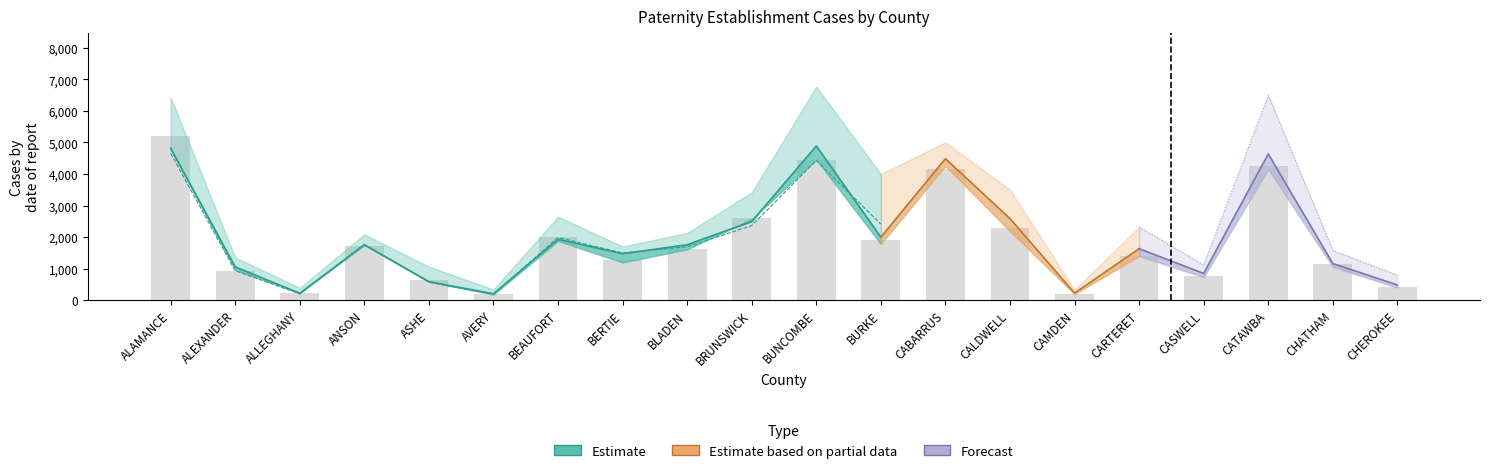

Reading left to right, transcribe all the data shown in this chart.

LYBOW: ALAMANCE=4654	ALEXANDER=932	ALLEGHANY=200	ANSON=1772	ASHE=569	AVERY=193	BEAUFORT=1985	BERTIE=1498	BLADEN=1693	BRUNSWICK=2364	BUNCOMBE=4430	BURKE=2411	CABARRUS=3920	CALDWELL=2496	CAMDEN=223	CARTERET=1555	CASWELL=835	CATAWBA=4467	CHATHAM=1131	CHEROKEE=479
LYPat: ALAMANCE=4816	ALEXANDER=1055	ALLEGHANY=216	ANSON=1756	ASHE=587	AVERY=202	BEAUFORT=1930	BERTIE=1473	BLADEN=1758	BRUNSWICK=2494	BUNCOMBE=4888	BURKE=1999	CABARRUS=4485	CALDWELL=2585	CAMDEN=224	CARTERET=1631	CASWELL=848	CATAWBA=4636	CHATHAM=1161	CHEROKEE=483
LYCases: ALAMANCE=6433	ALEXANDER=1357	ALLEGHANY=390	ANSON=2085	ASHE=1064	AVERY=338	BEAUFORT=2647	BERTIE=1702	BLADEN=2131	BRUNSWICK=3418	BUNCOMBE=6770	BURKE=4001	CABARRUS=5006	CALDWELL=3506	CAMDEN=324	CARTERET=2320	CASWELL=1118	CATAWBA=6499	CHATHAM=1578	CHEROKEE=795
LYCUO: ALAMANCE=5312	ALEXANDER=1212	ALLEGHANY=340	ANSON=1876	ASHE=977	AVERY=289	BEAUFORT=2341	BERTIE=1560	BLADEN=1911	BRUNSWICK=2866	BUNCOMBE=6298	BURKE=2636	CABARRUS=4513	CALDWELL=3141	CAMDEN=295	CARTERET=2093	CASWELL=1014	CATAWBA=5826	CHATHAM=1345	CHEROKEE=681
Prev BOW: ALAMANCE=5194	ALEXANDER=915	ALLEGHANY=224	ANSON=1717	ASHE=625	AVERY=182	BEAUFORT=1992	BERTIE=1264	BLADEN=1609	BRUNSWICK=2617	BUNCOMBE=4450	BURKE=1904	CABARRUS=4154	CALDWELL=2277	CAMDEN=195	CARTERET=1407	CASWELL=759	CATAWBA=4255	CHATHAM=1156	CHEROKEE=426
Pat Est: ALAMANCE=4779	ALEXANDER=961	ALLEGHANY=243	ANSON=1753	ASHE=588	AVERY=178	BEAUFORT=1877	BERTIE=1195	BLADEN=1612	BRUNSWICK=2570	BUNCOMBE=4459	BURKE=1781	CABARRUS=4257	CALDWELL=2189	CAMDEN=195	CARTERET=1399	CASWELL=734	CATAWBA=4155	CHATHAM=1056	CHEROKEE=402